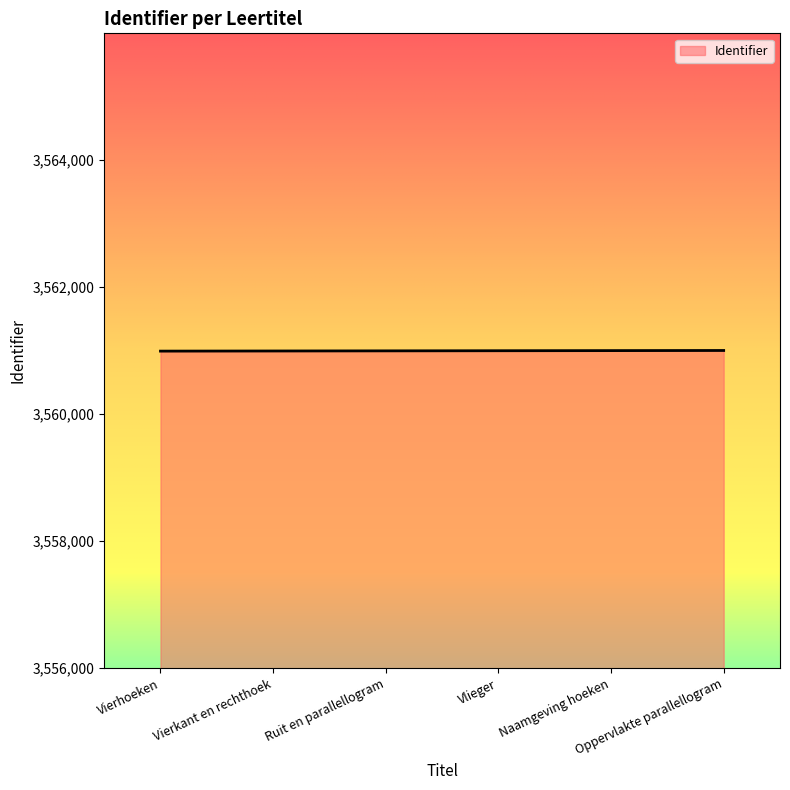

What is the minimum value shown in the chart?

3560988